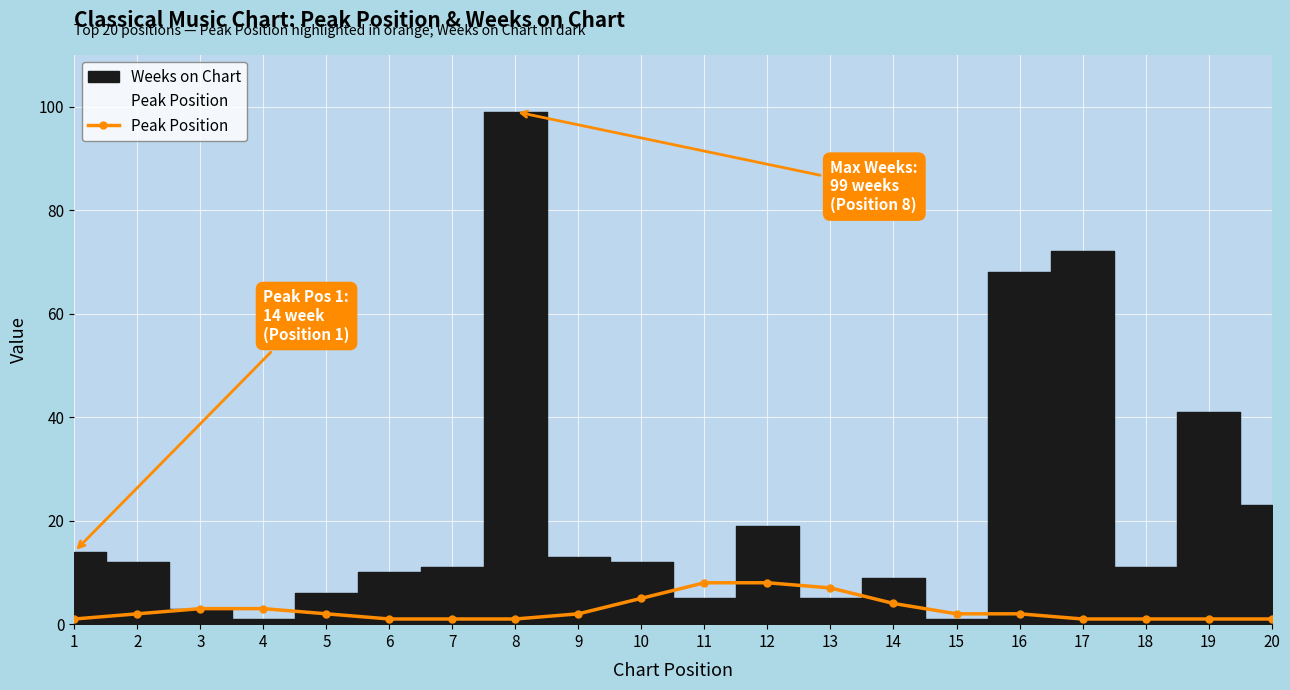

What is the change in value from 1 to 9?

+1